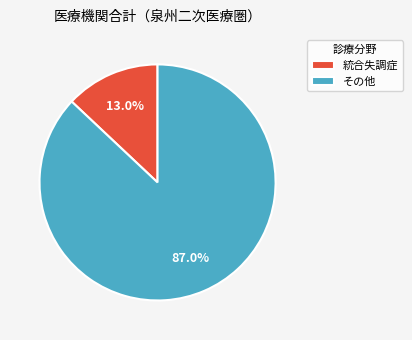

How many slices are in this pie chart?

2